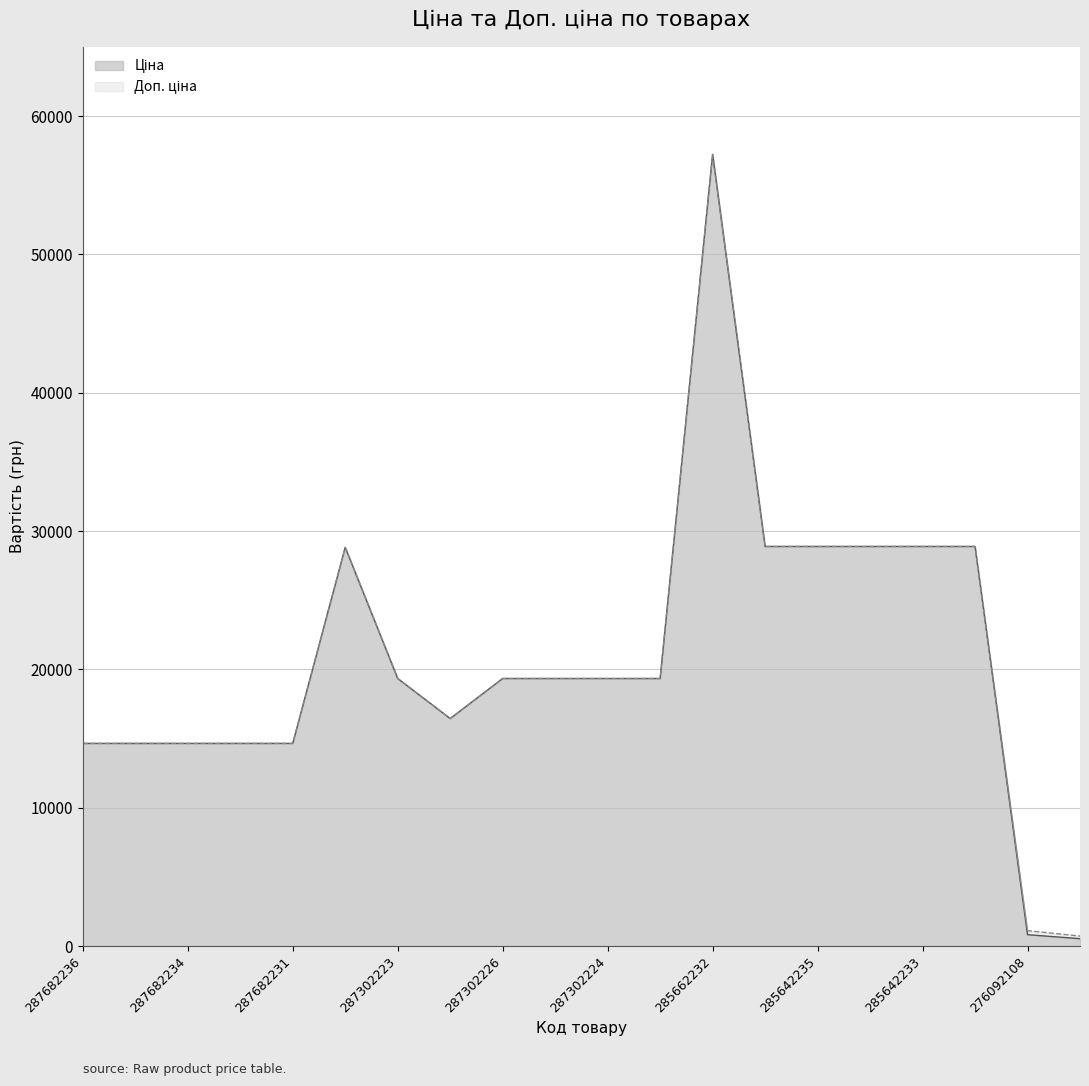

Rank the series at 276092108 from lowest to highest value.

Ціна, Доп. ціна